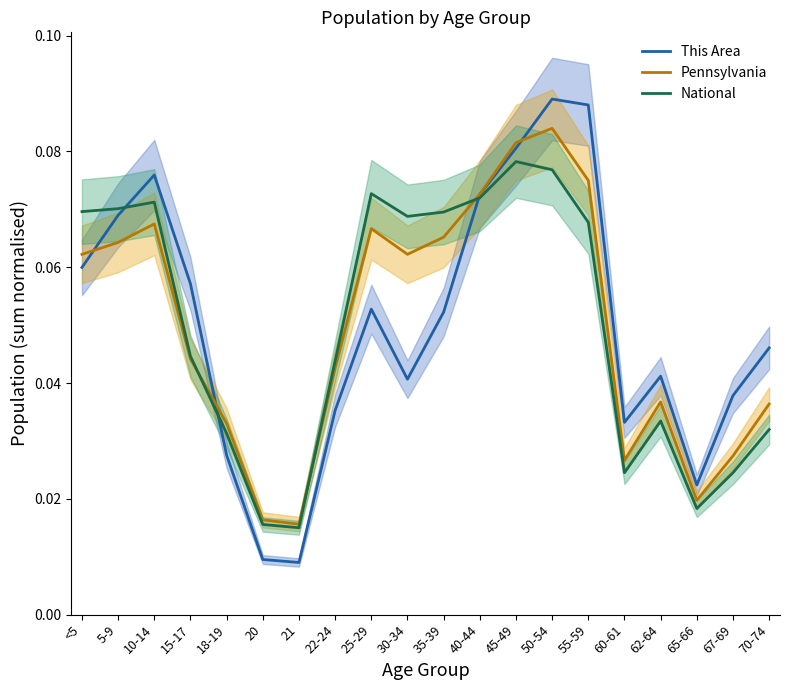

Is the value of Pennsylvania at 70-74 greater than the value of National at 70-74?

Yes